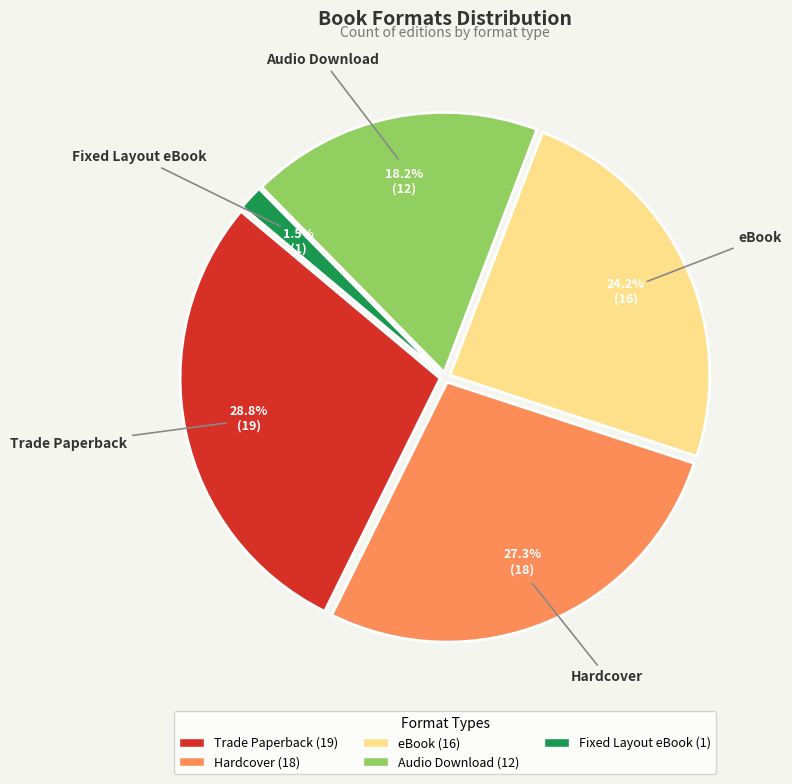

Rank the categories by value from lowest to highest.

Fixed Layout eBook, Audio Download, eBook, Hardcover, Trade Paperback